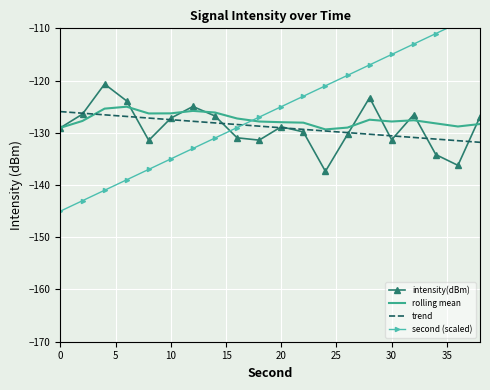

True or false: intensity(dBm) has a value of -227.4 at 0.

False